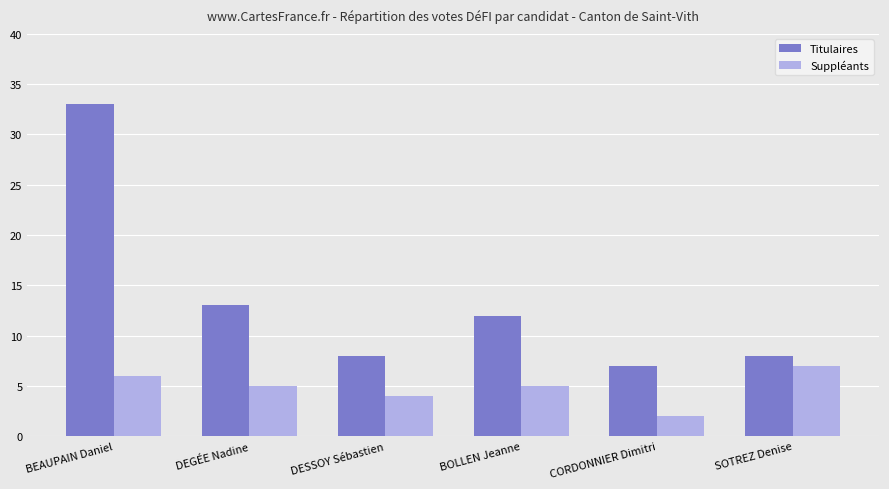

At which label does Suppléants reach its minimum?

CORDONNIER Dimitri